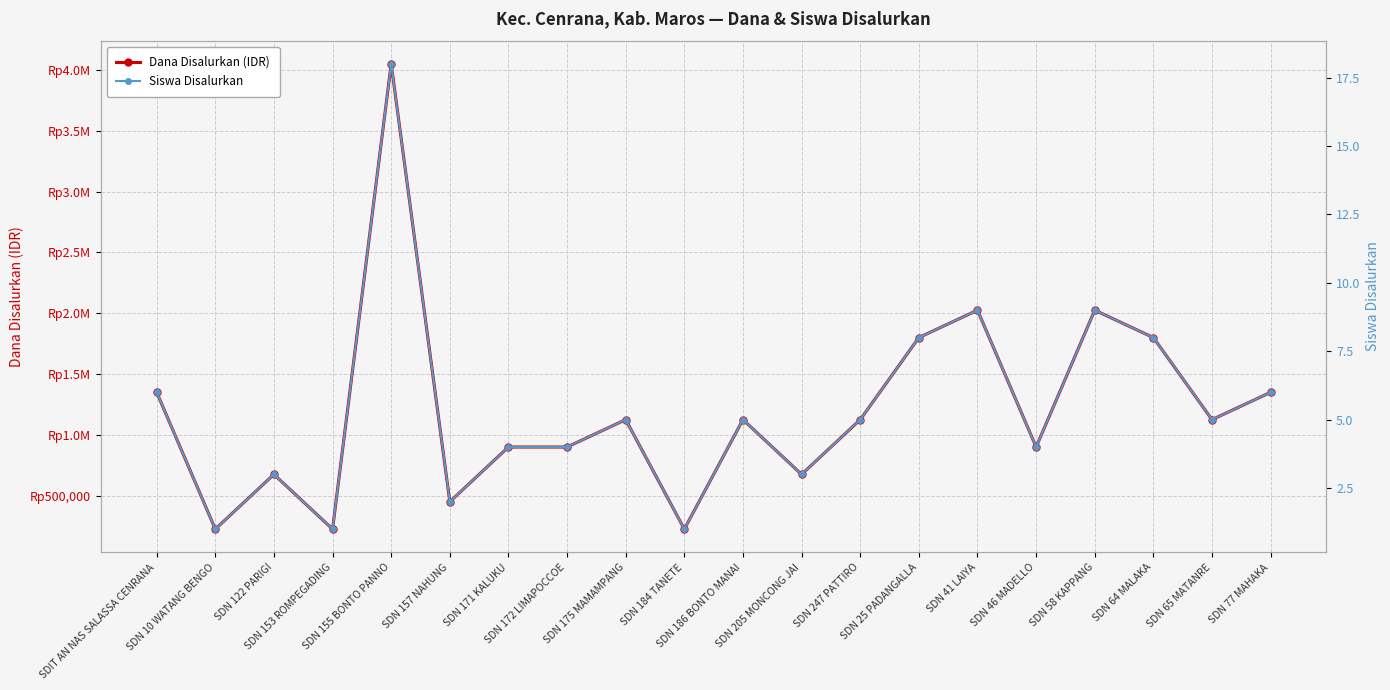

Count the number of data series in this chart.

2